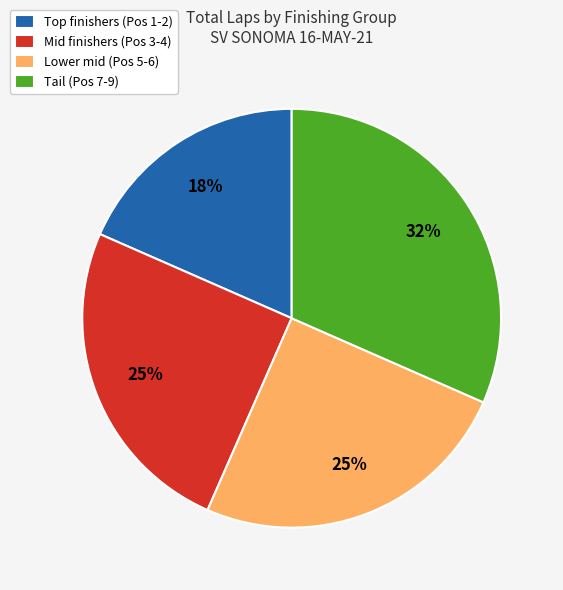

Is it true that Mid finishers (Pos 3-4) is 25% of the pie?

True